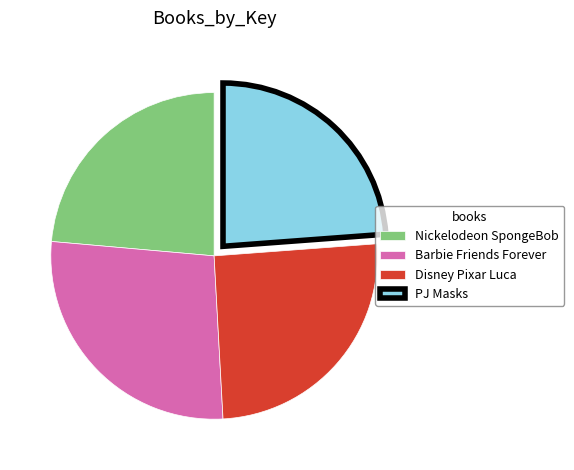

Is there a majority slice in this chart?

No